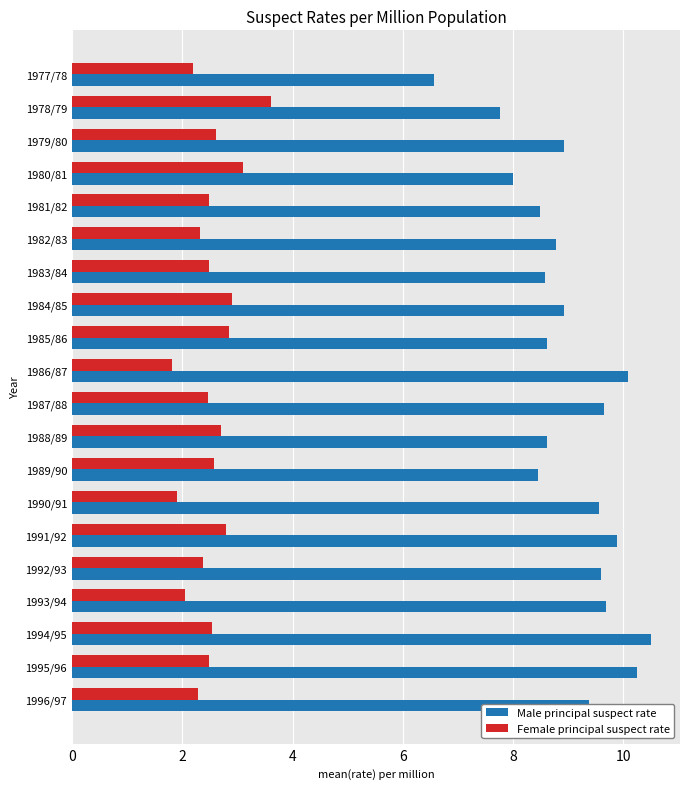

The value of Male principal suspect rate at 1987/88 is 6.6. True or false?

False